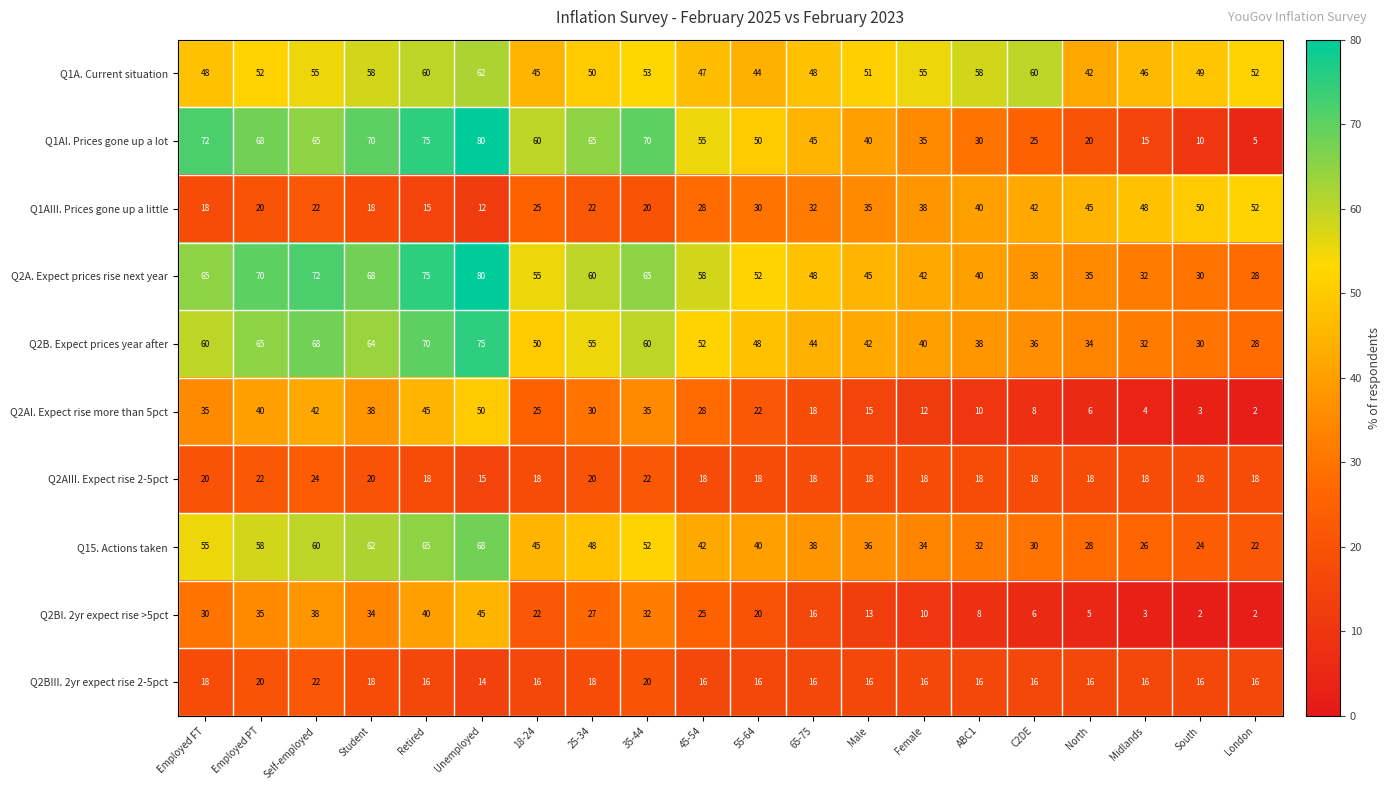

Between Employed PT and Midlands, which series saw the biggest shift?

Q1AI. Prices gone up a lot